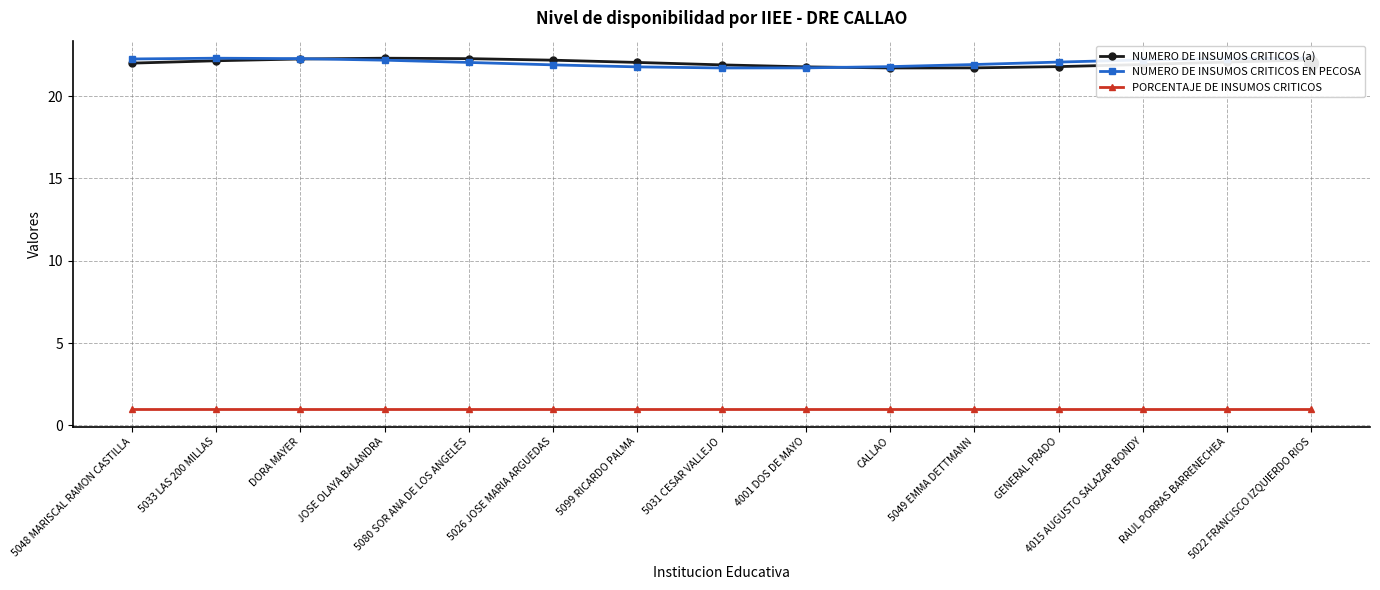

What is the difference between the maximum and minimum values in the NUMERO DE INSUMOS CRITICOS (a) series?

0.6